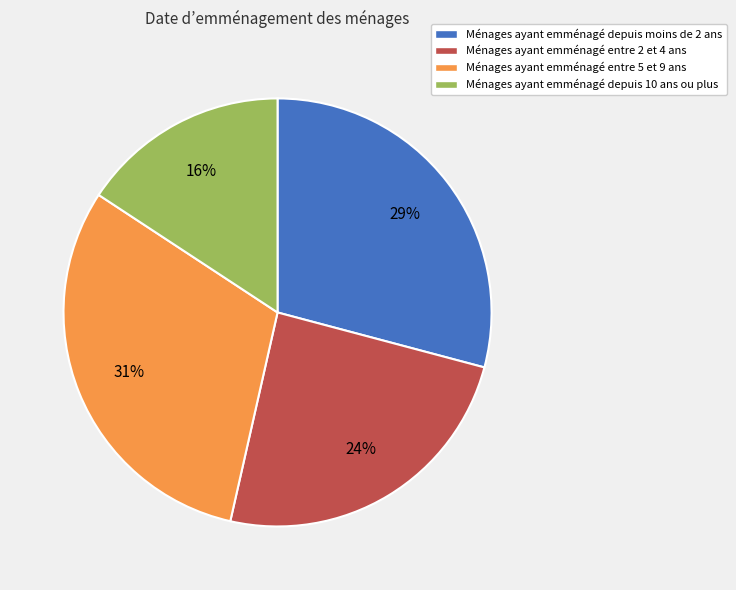

To the nearest percent, what is the difference between the largest and smallest slice percentages?

15%